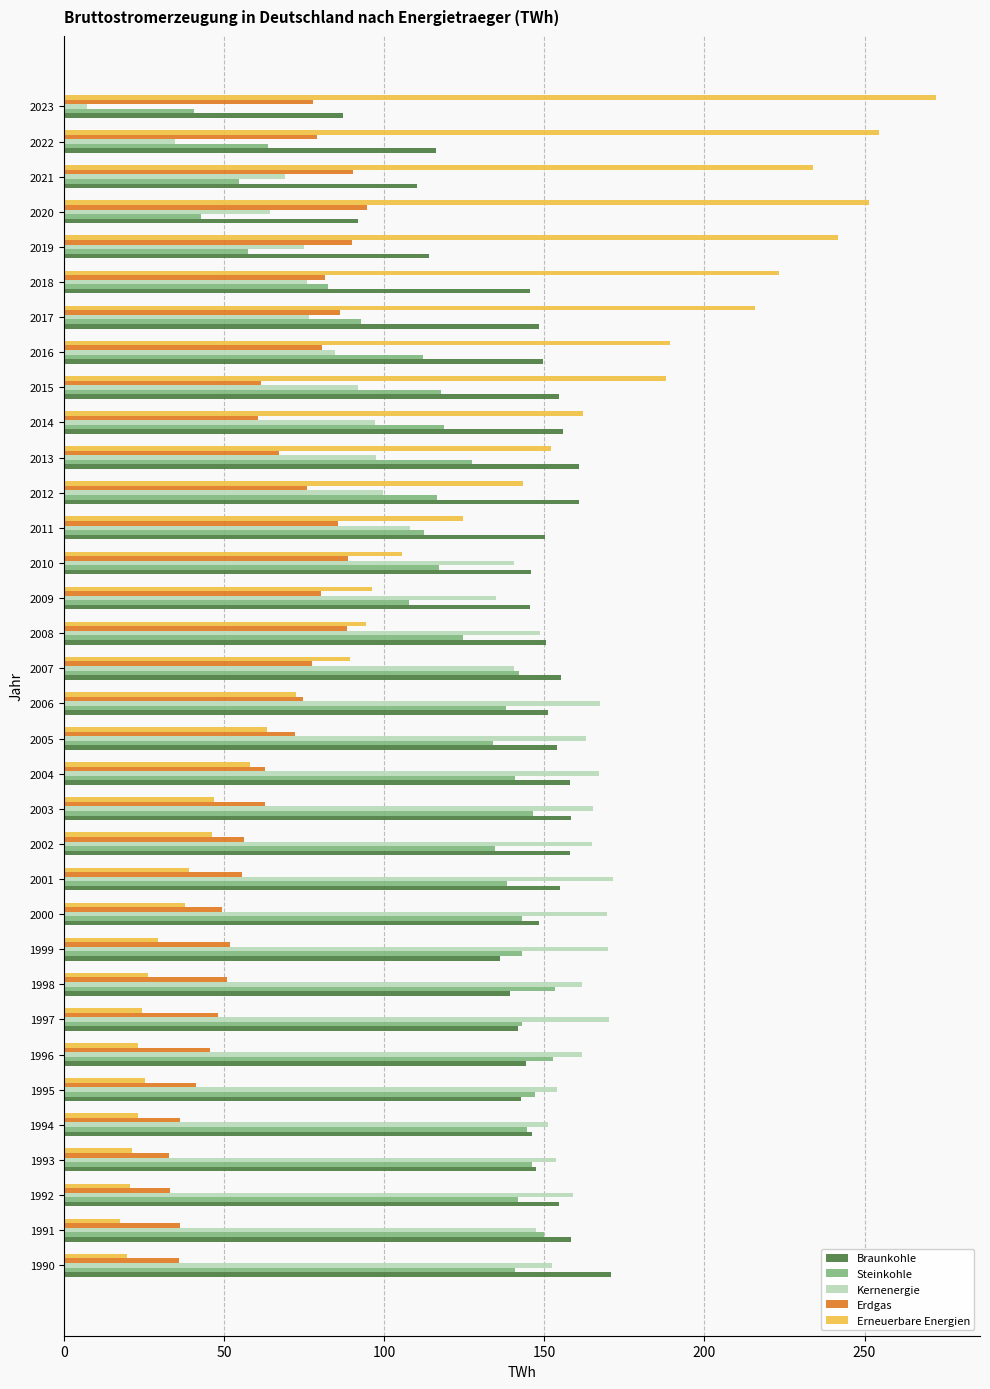

True or false: Erdgas has a value of 77.7 at 2023.

True